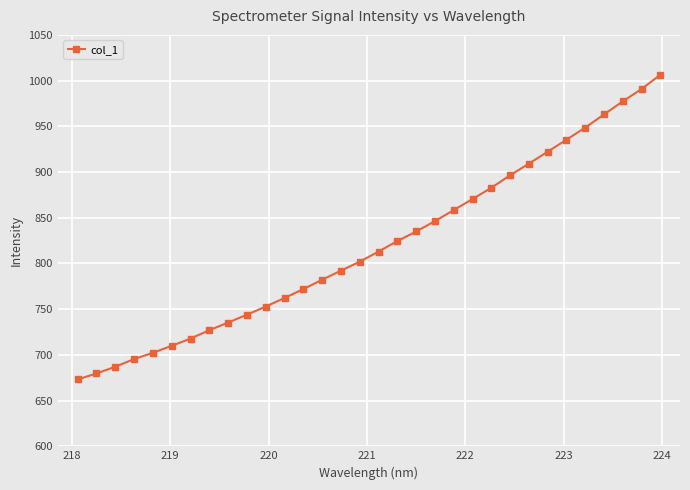

True or false: there are more than 2 points higher than both neighbors.

False